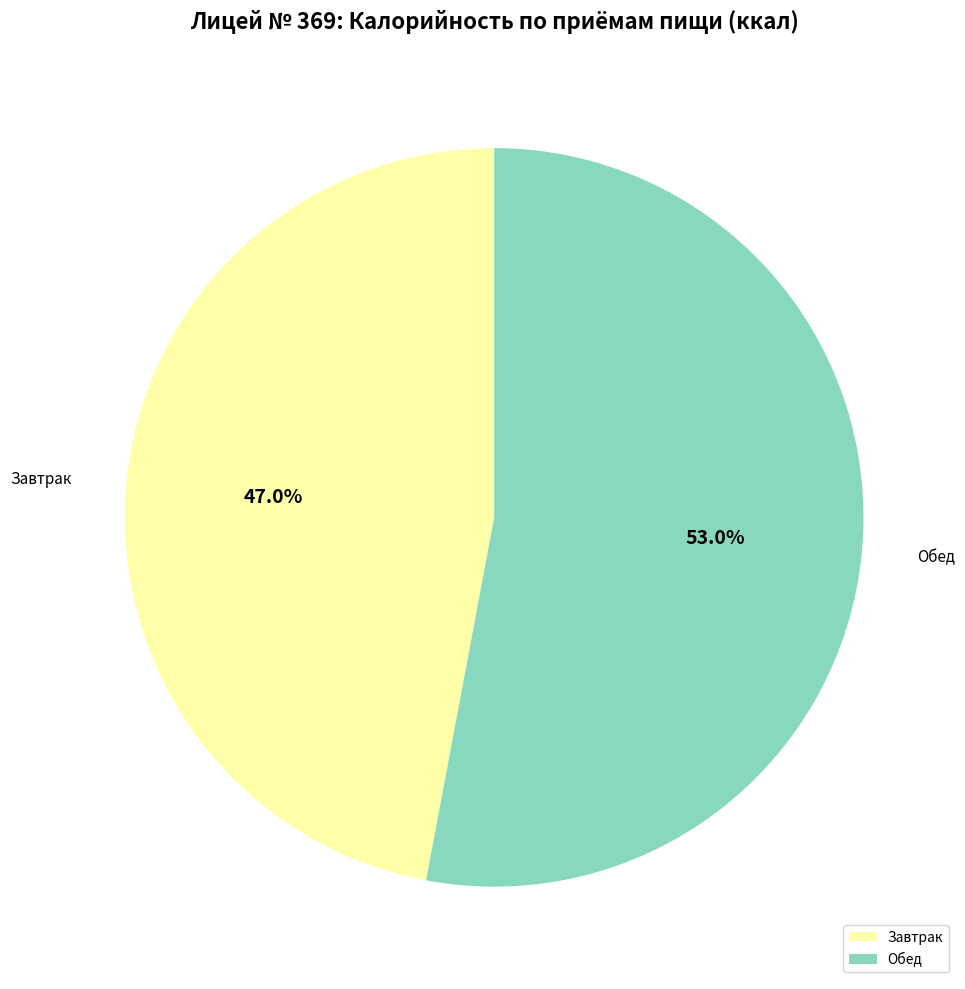

How many slices are in this pie chart?

2